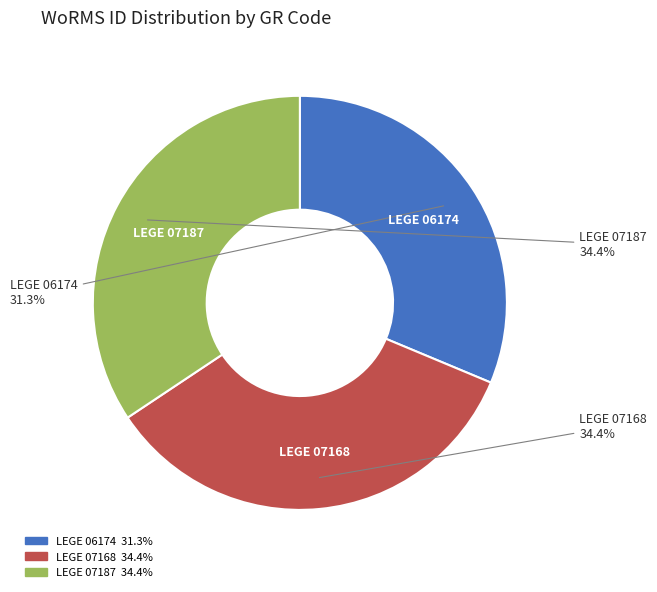

True or false: LEGE 07168 accounts for 34% of the total.

True